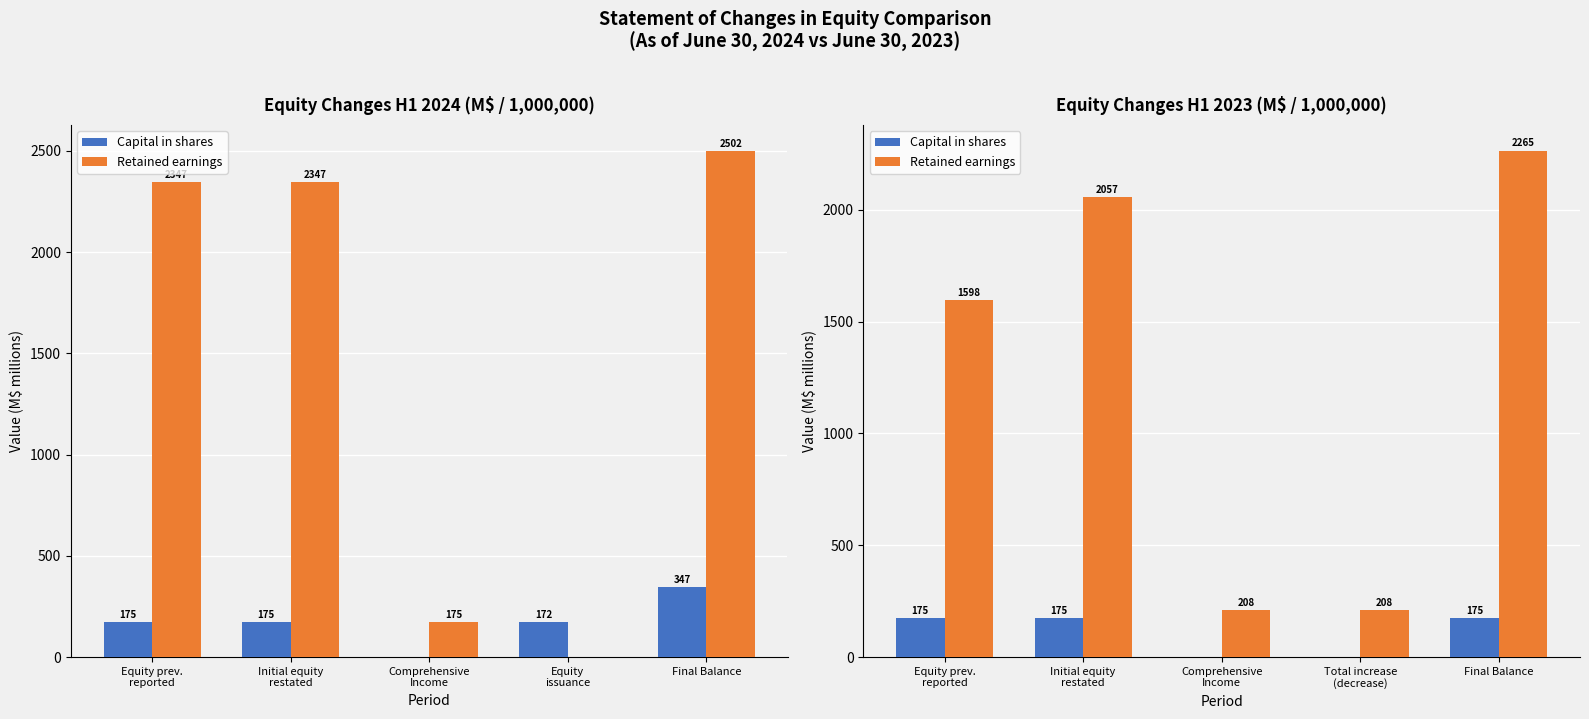

What is the value of the Retained earnings bar at the 1st from the left?

1597.6